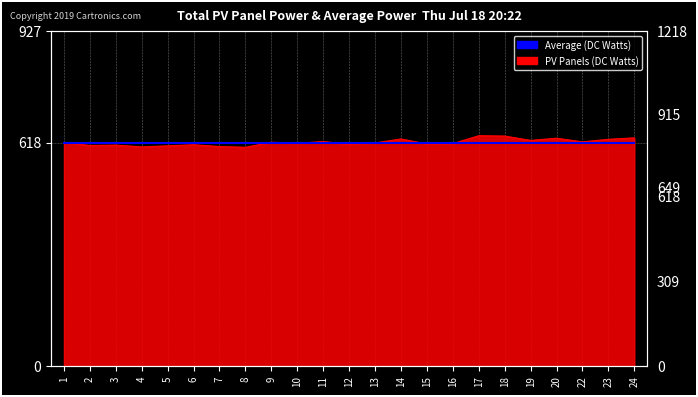

The chart shows a value of 605 at 8. True or false?

True